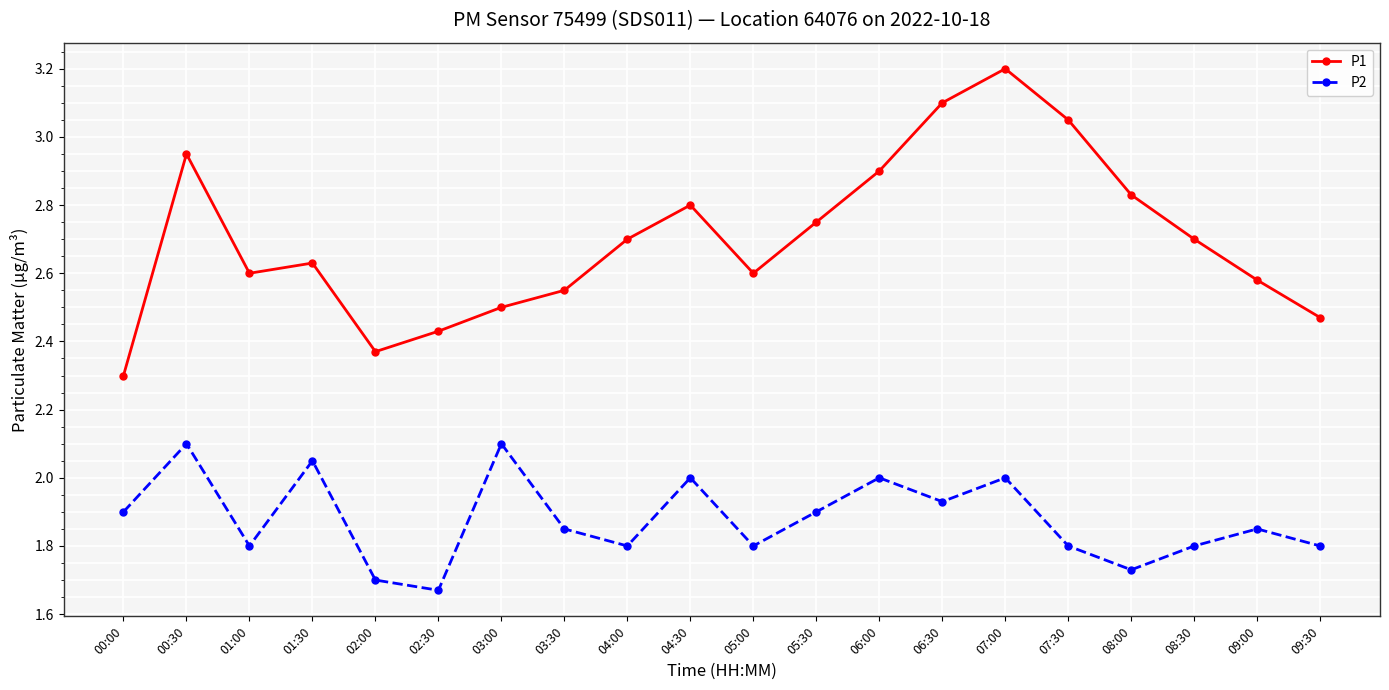

What is the average value of the P1 series?

2.7